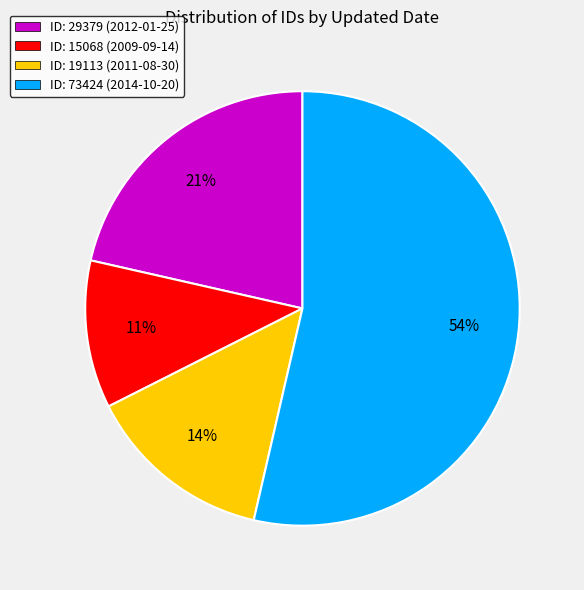

Count the number of slices in the pie.

4